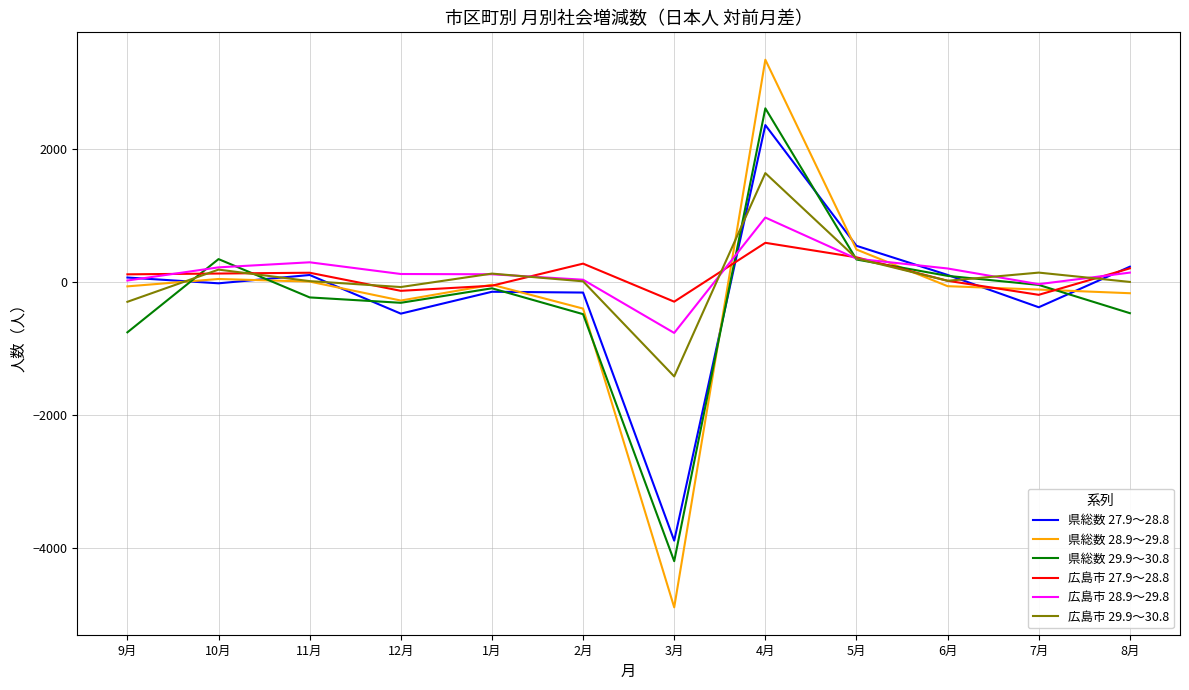

What is the lowest value of the 県総数 28.9～29.8 series?

-4898